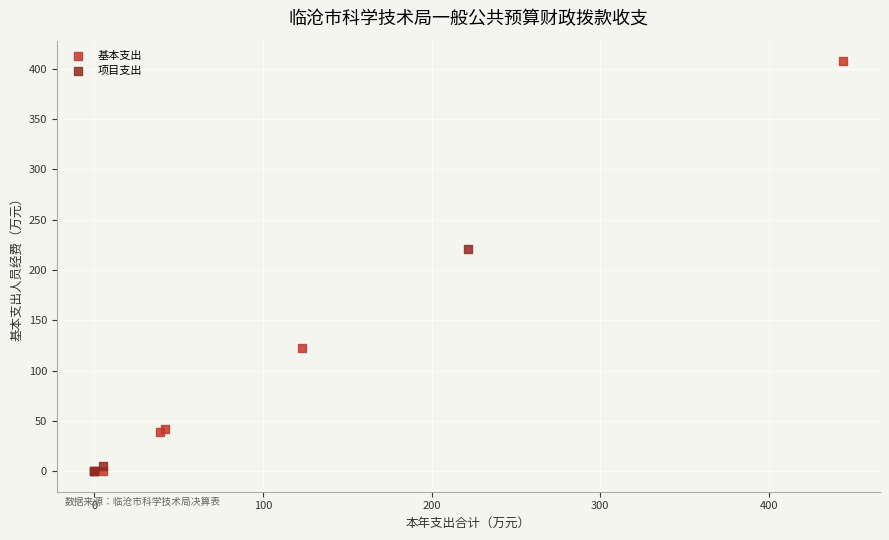

Which series reaches the maximum Y coordinate?

基本支出